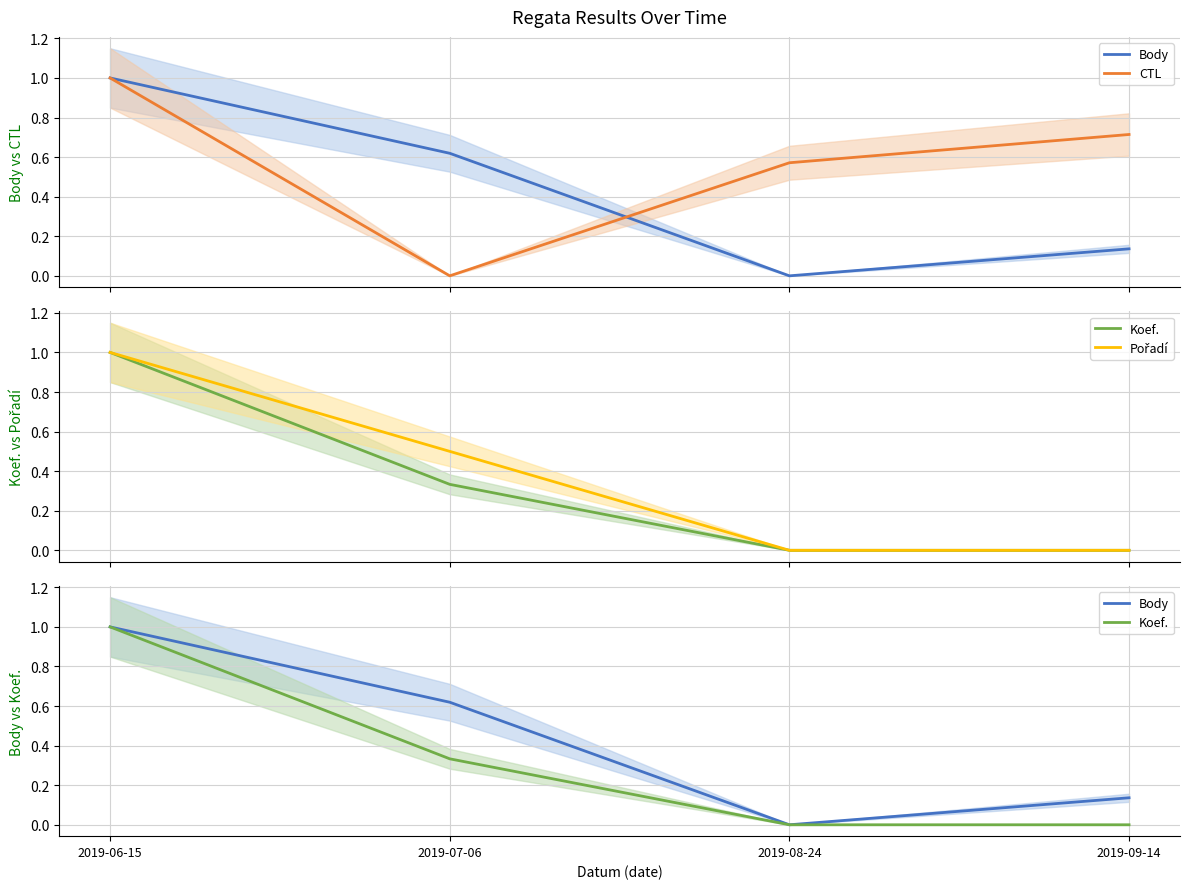

Reading left to right, what are all the values shown in this chart?

Body: 1.0	0.6	0.0	0.1
CTL: 1.0	0.0	0.6	0.7
Koef.: 1.0	0.3	0.0	0.0
Pořadí: 1.0	0.5	0.0	0.0